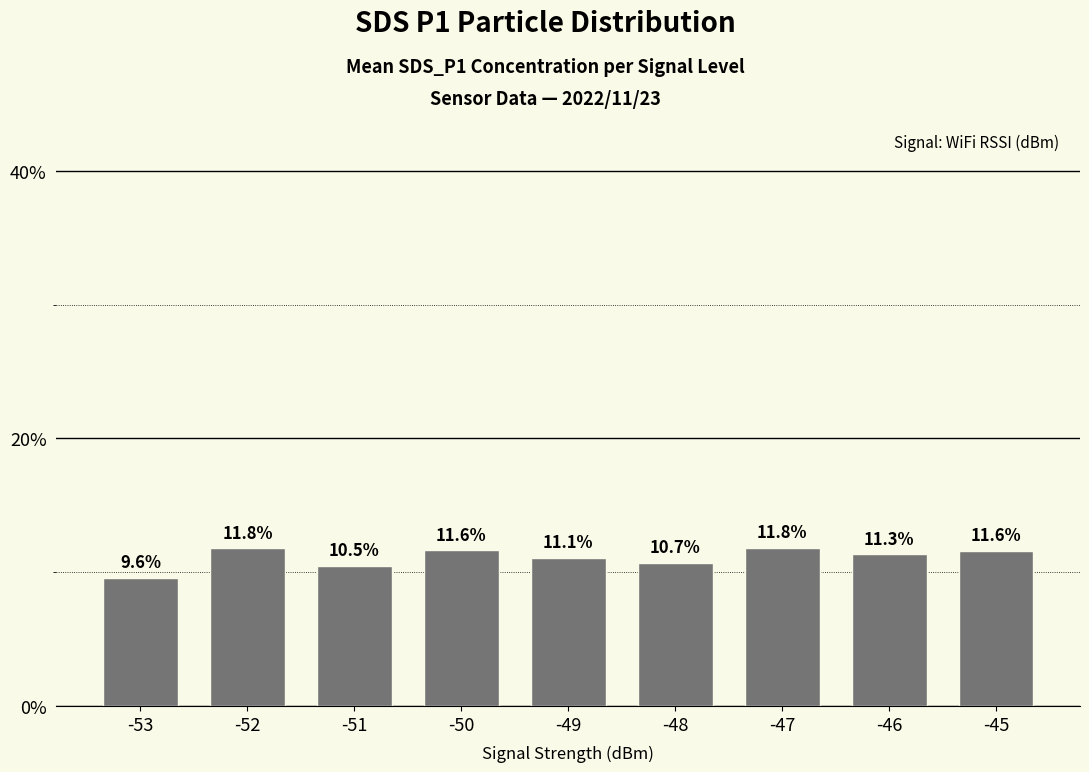

What is the sum of the values at -47 and -50?

23.4